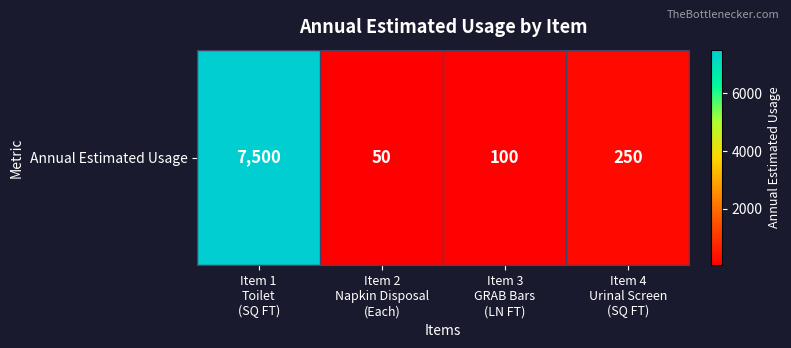

How many data points does each series have?

4